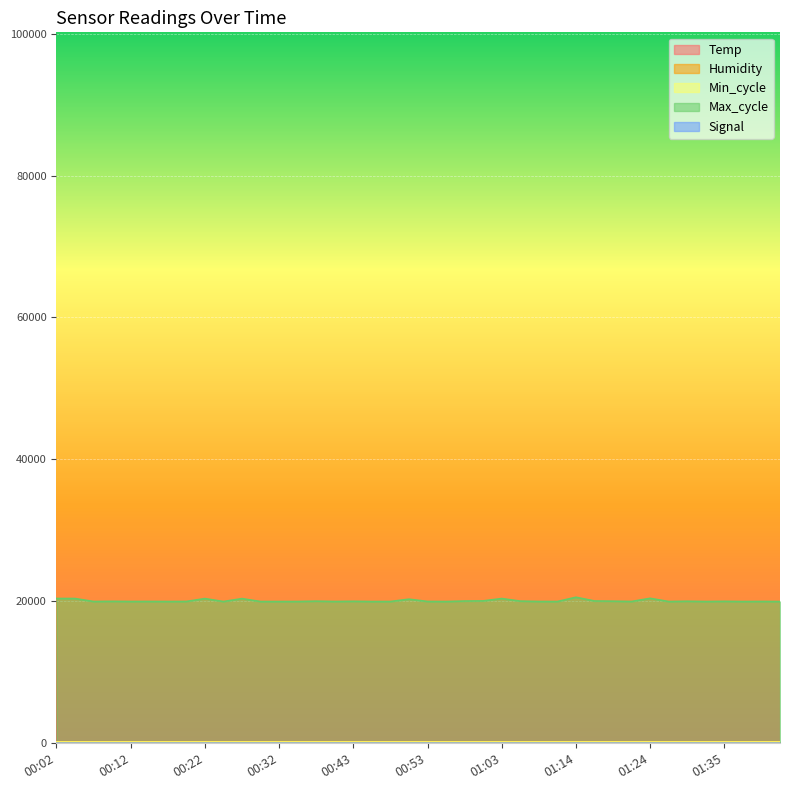

True or false: Signal and Max_cycle cross at least once.

False